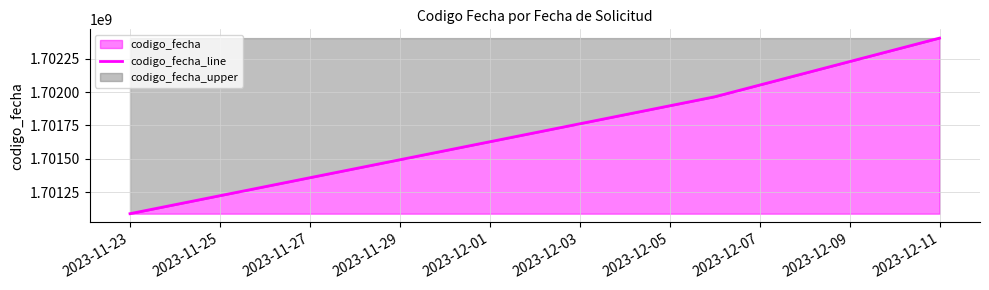

Approximately how many times larger is the value at 2023-11-23 compared to 2023-12-11?

1.0